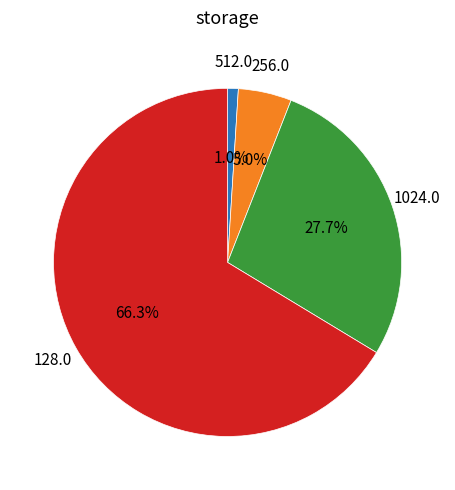

What is the majority slice?

128.0